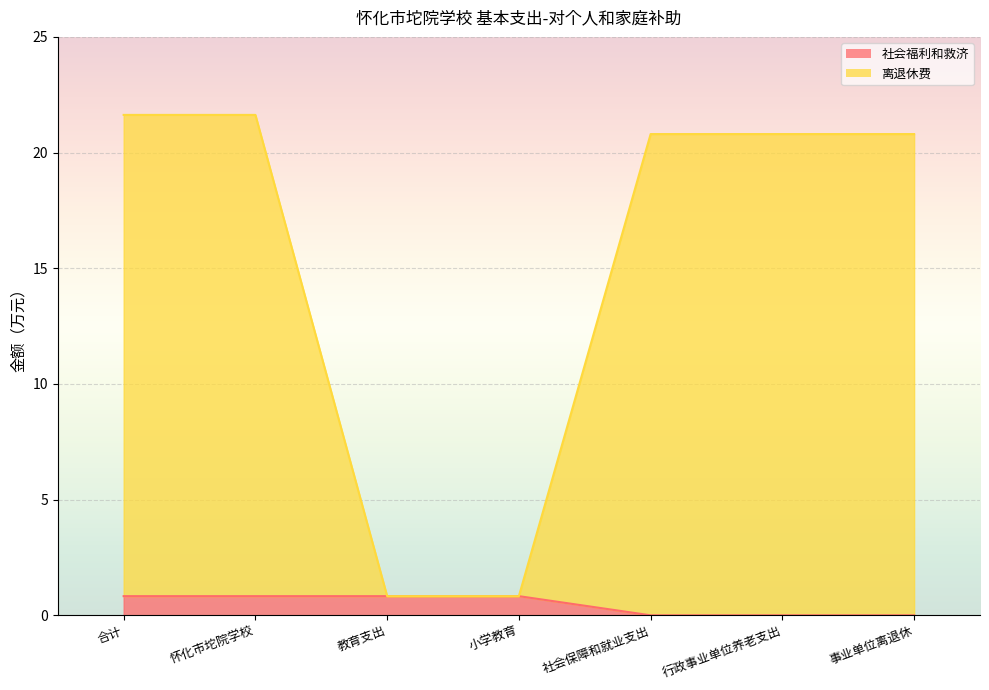

What is the label of the 4th point from the right?

小学教育